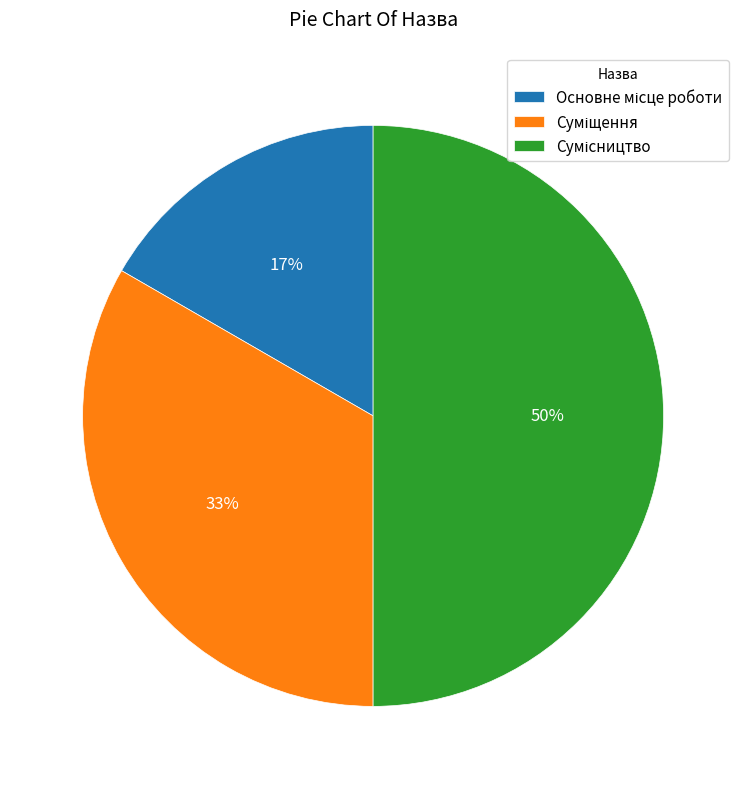

To the nearest percent, what is the difference between the largest and smallest slice percentages?

33%